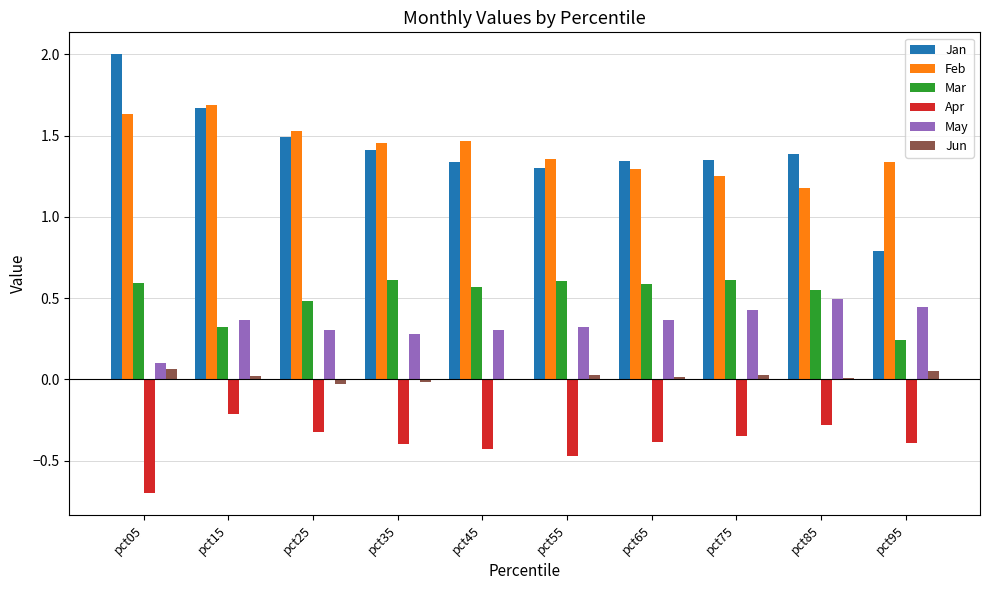

The value of Feb at pct15 is 0.8. True or false?

False